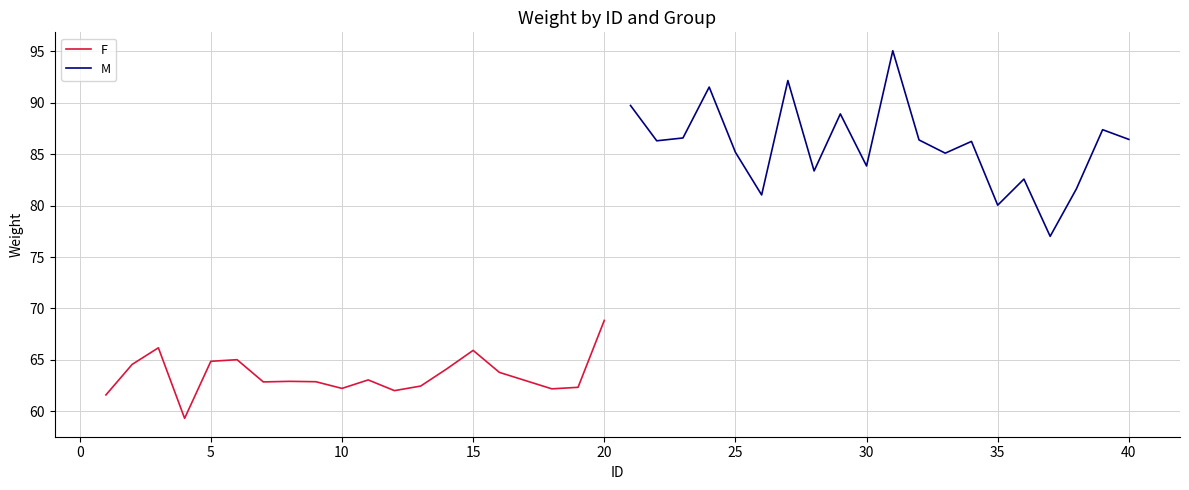

At which label does F reach its peak?

20